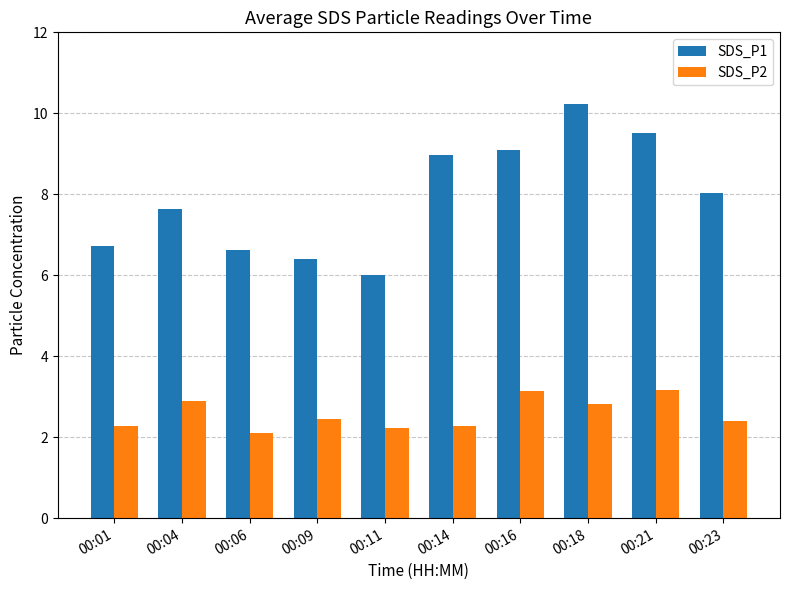

What is the value of the SDS_P1 bar at the 6th from the left?

9.0